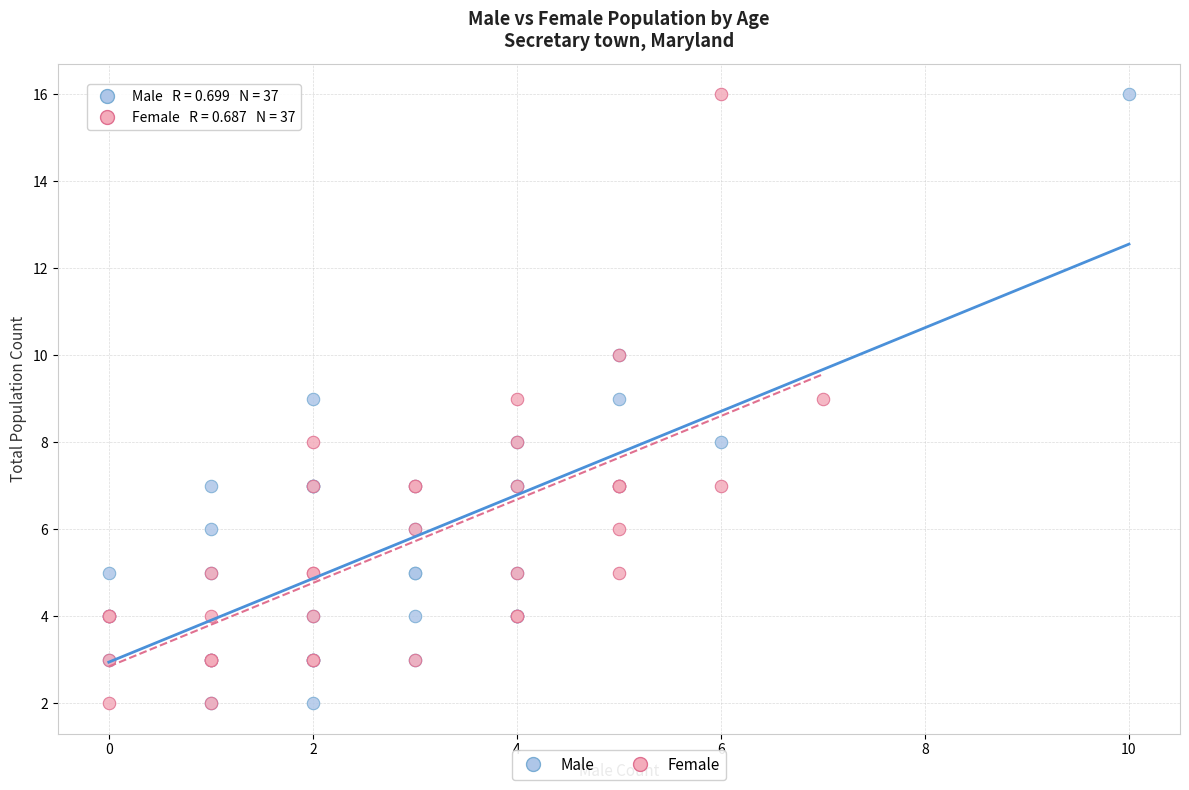

What are all the series names shown in the legend?

Male, Female